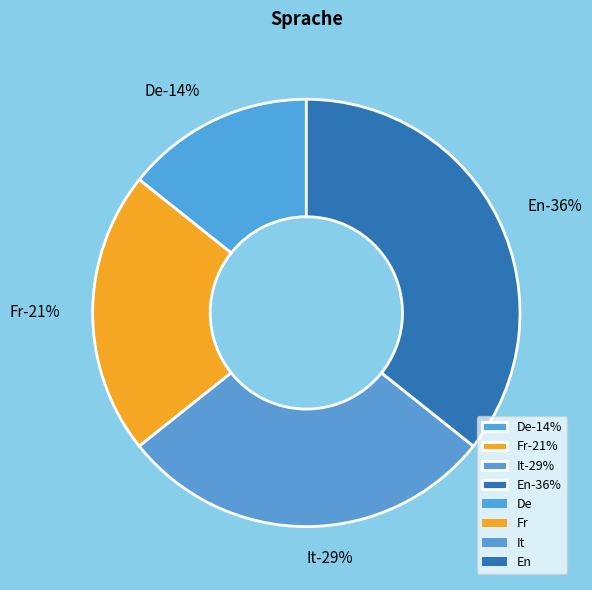

Combined, do Fr and De account for over 50%?

No